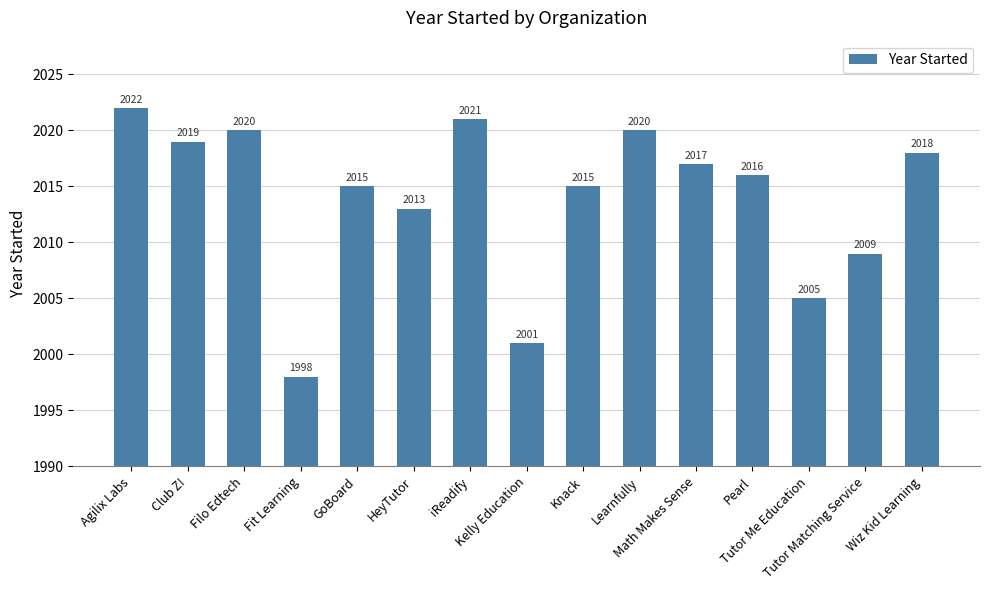

Reading left to right, list all the values displayed in this chart.

2022	2019	2020	1998	2015	2013	2021	2001	2015	2020	2017	2016	2005	2009	2018